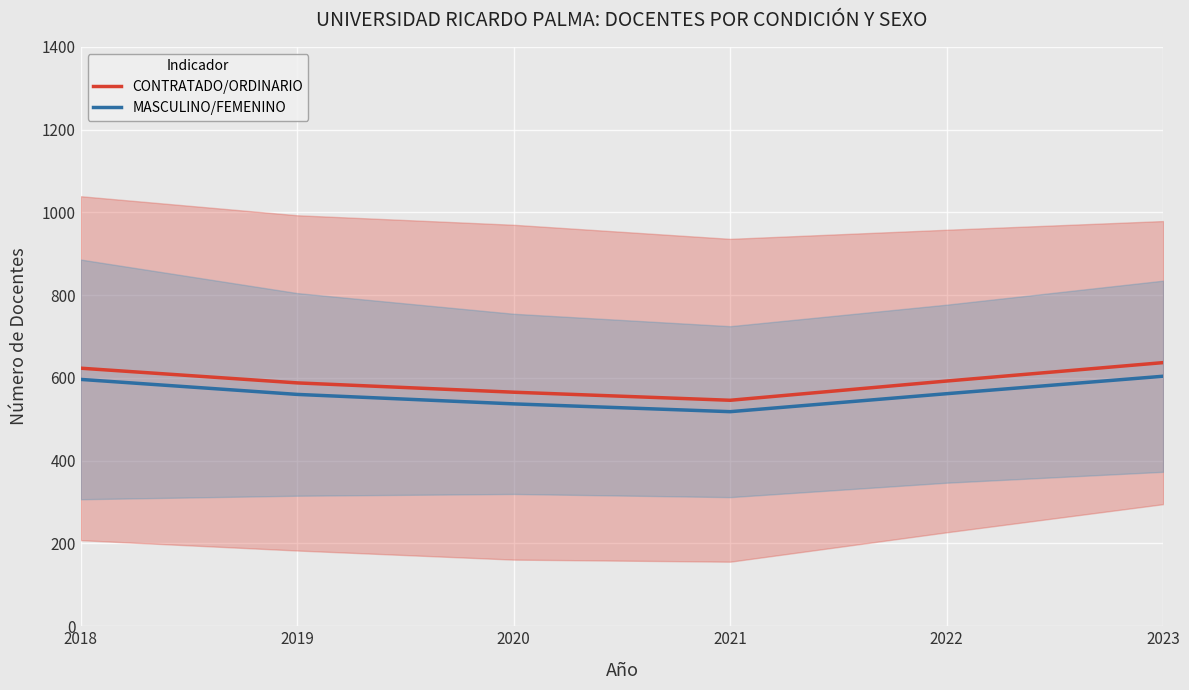

What is the difference between the highest and lowest values at 2022?

30.6